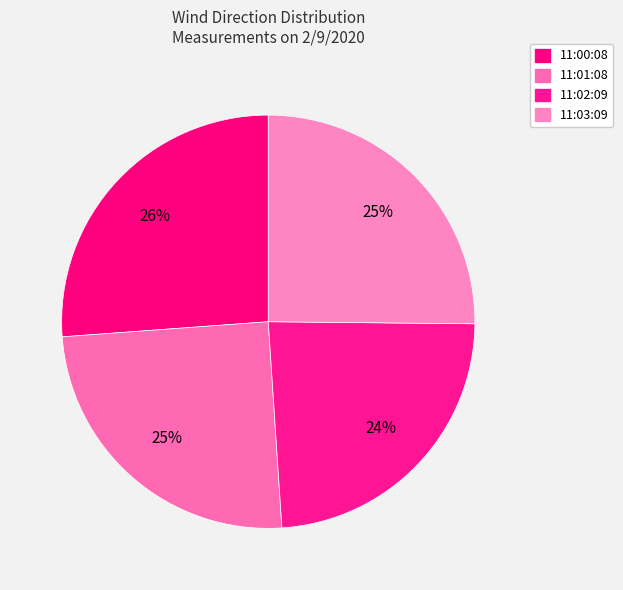

To the nearest percent, what portion does 11:00:08 represent?

26%